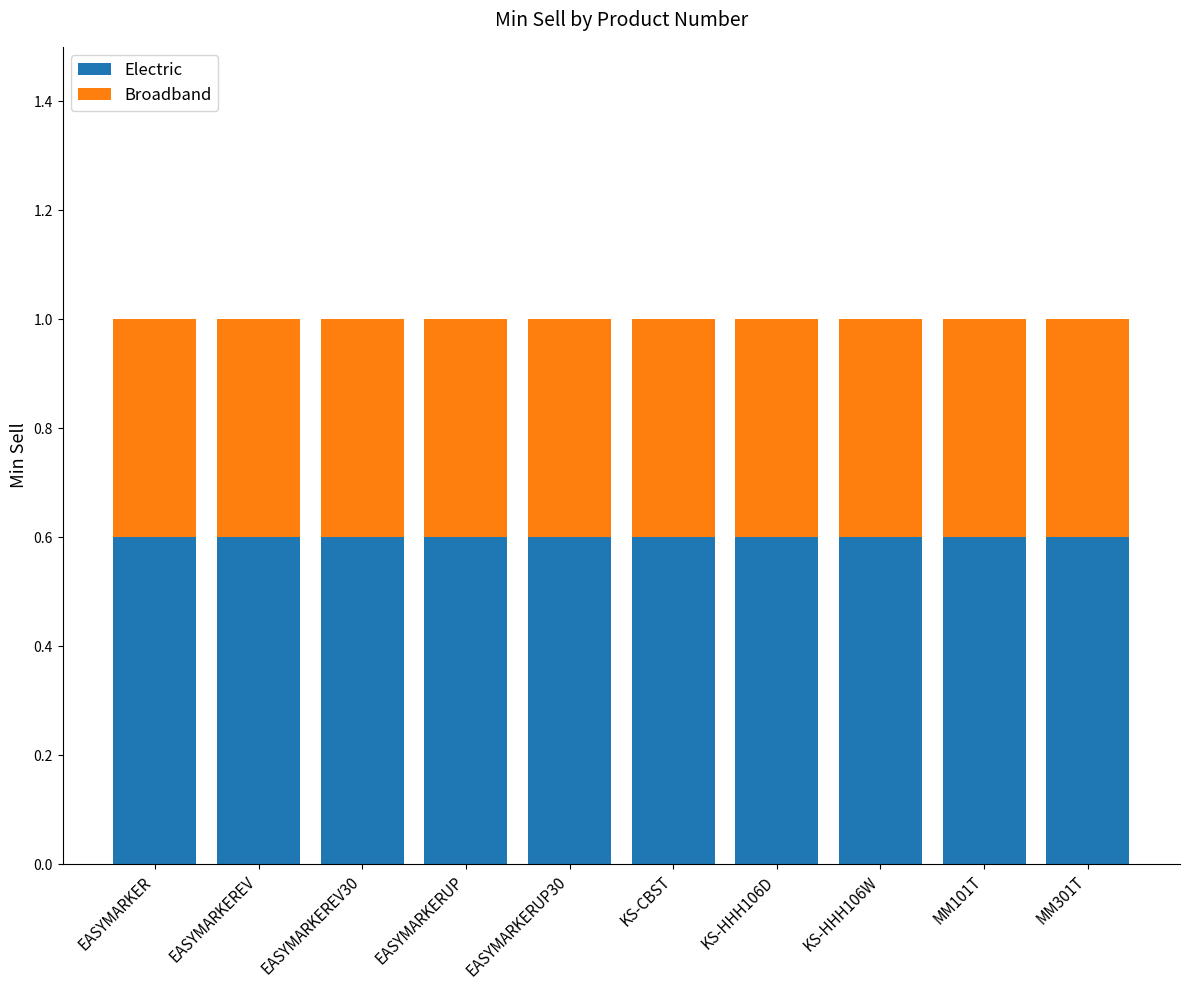

What is the maximum value for Electric?

0.6